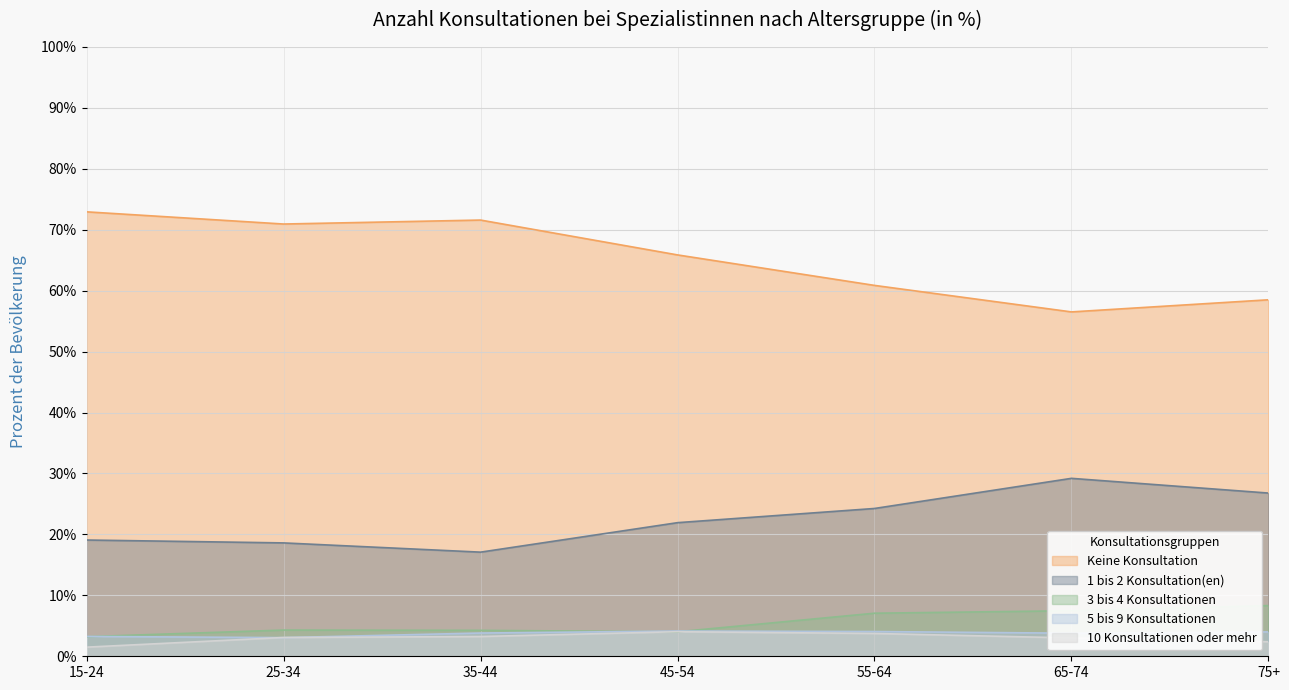

What position from the left is 45-54?

4